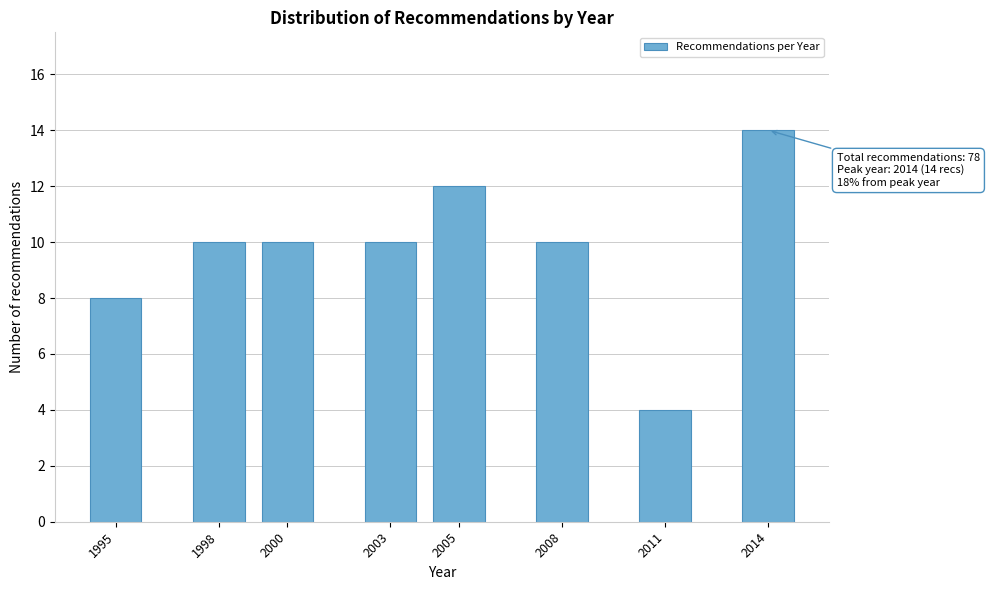

Reading right to left, extract all data points from this chart.

2014=14	2011=4	2008=10	2005=12	2003=10	2000=10	1998=10	1995=8